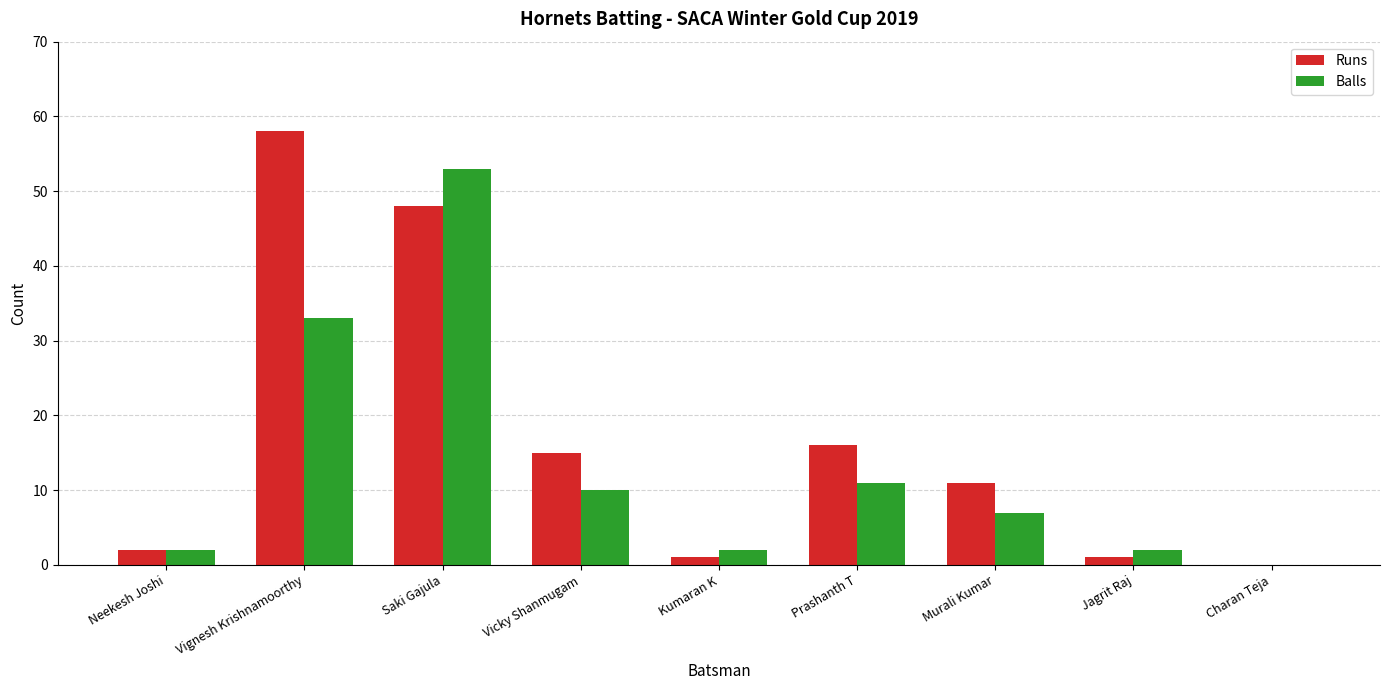

Which series has the largest total across all categories?

Runs